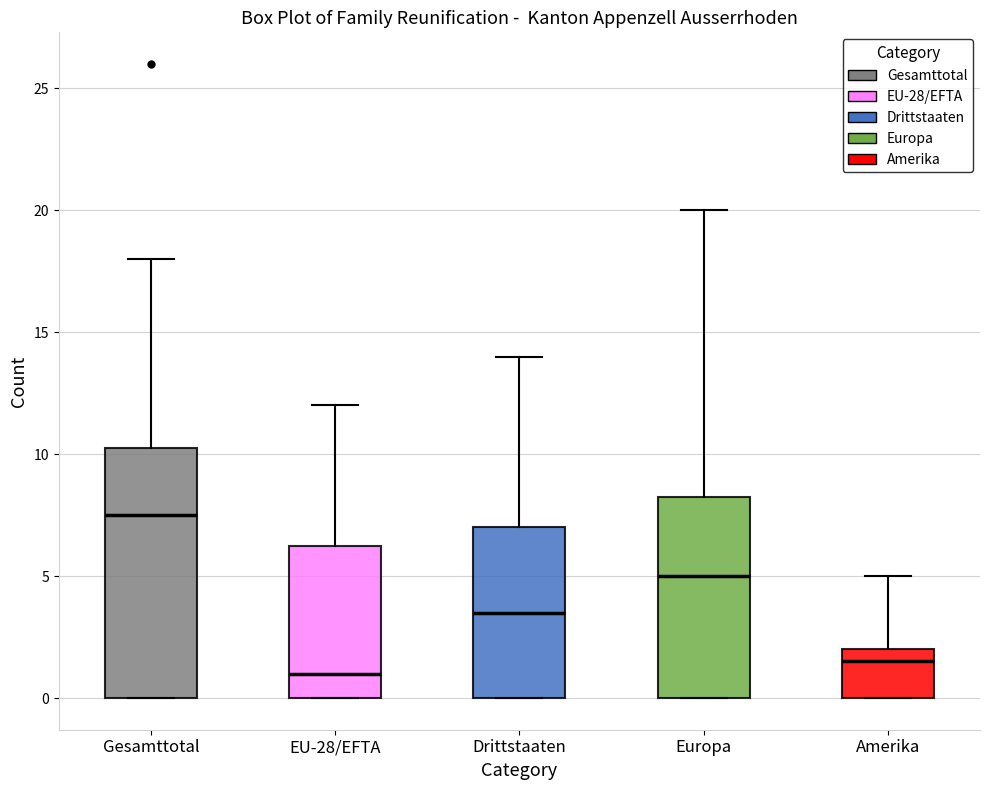

Which box has the highest median line?

Gesamttotal